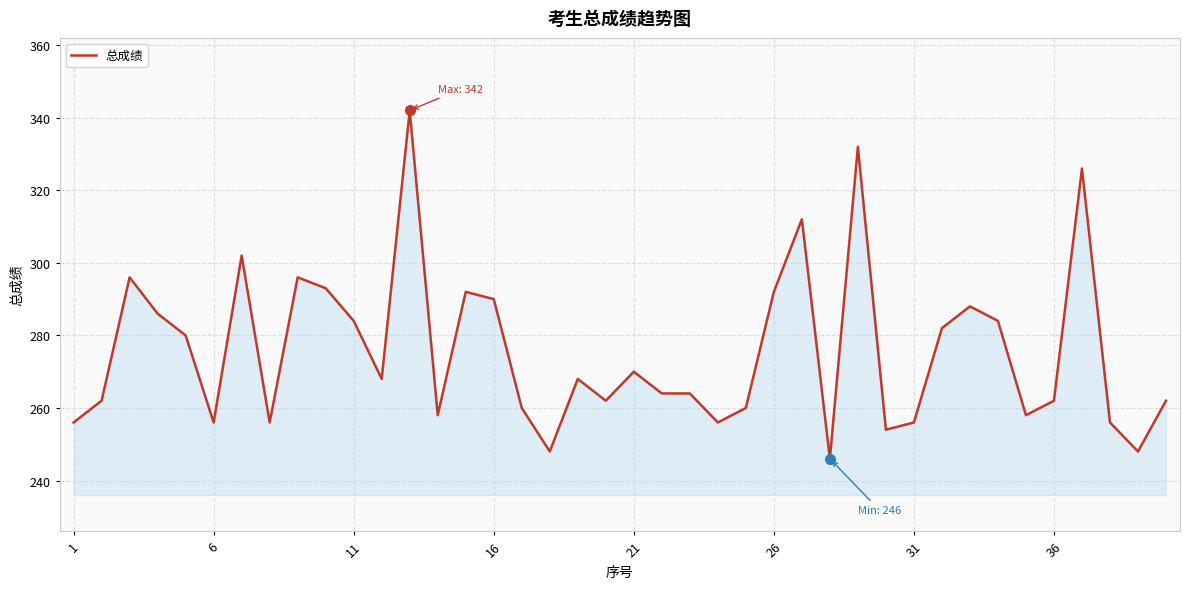

True or false: there are more than 1 points higher than both neighbors.

True